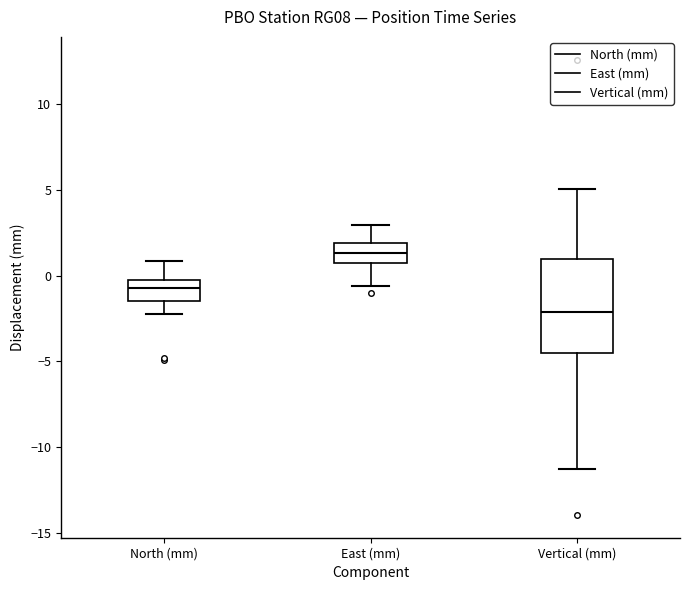

Which box is the tallest, from its lower edge to its upper edge?

Vertical (mm)